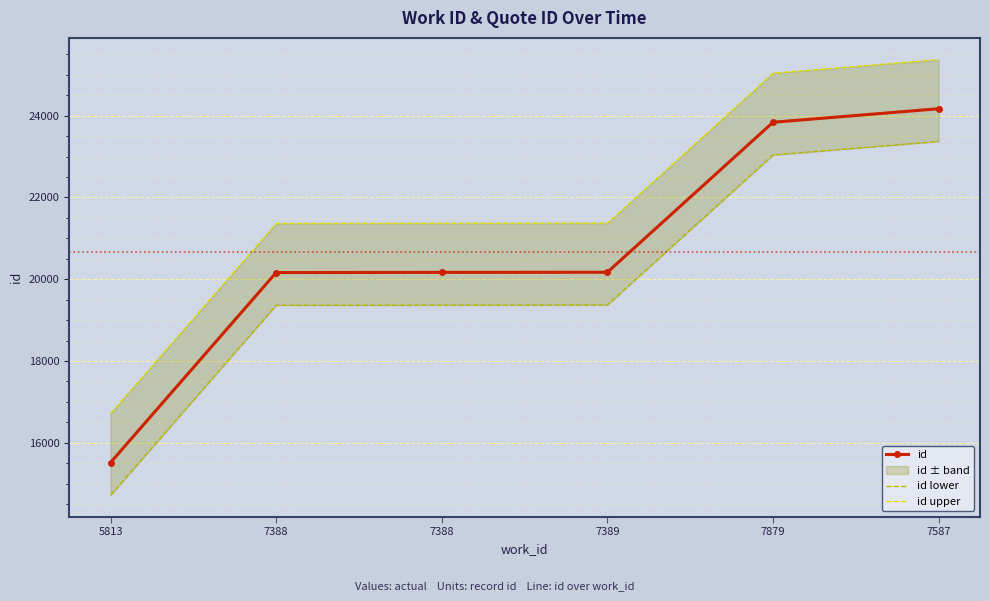

True or false: id upper and id lower cross at least once.

False